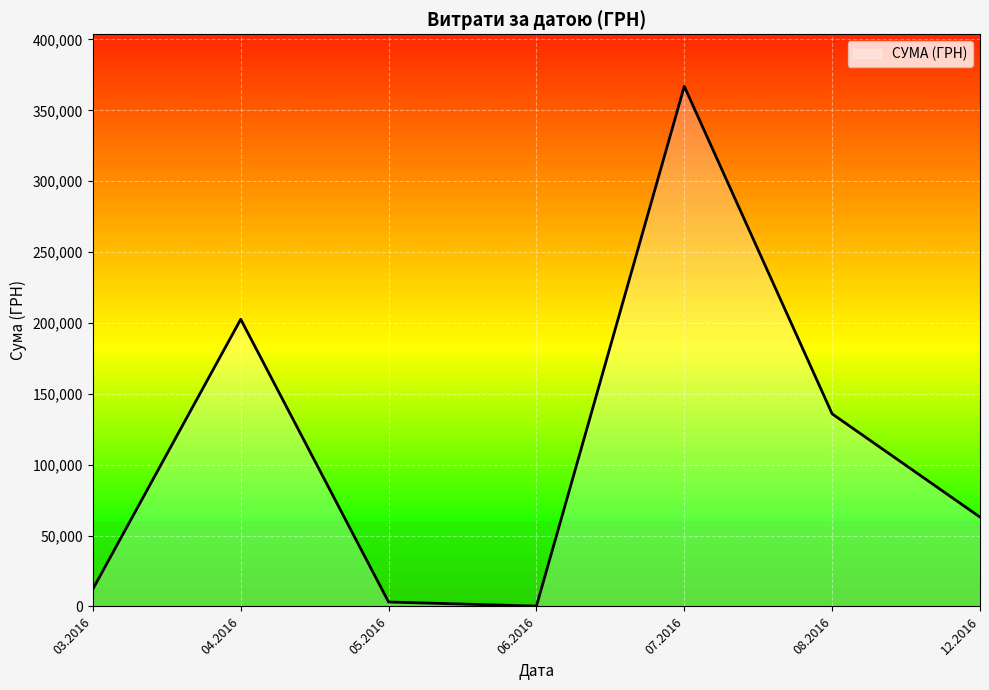

How many lines are shown in the chart?

1